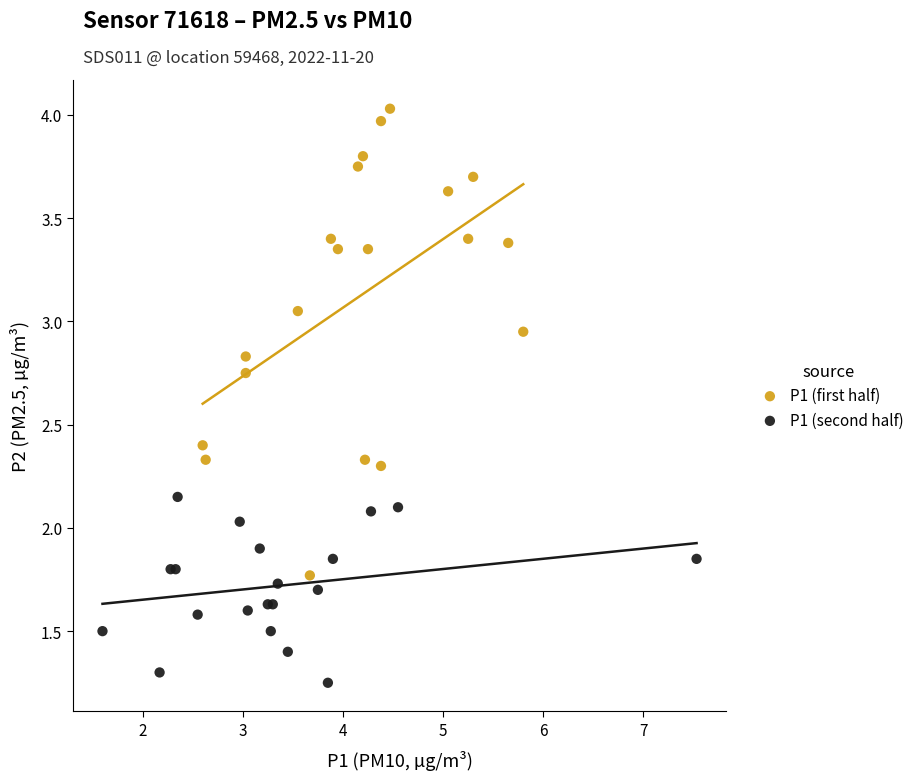

Which series has the widest spread of Y values?

P1 (first half)